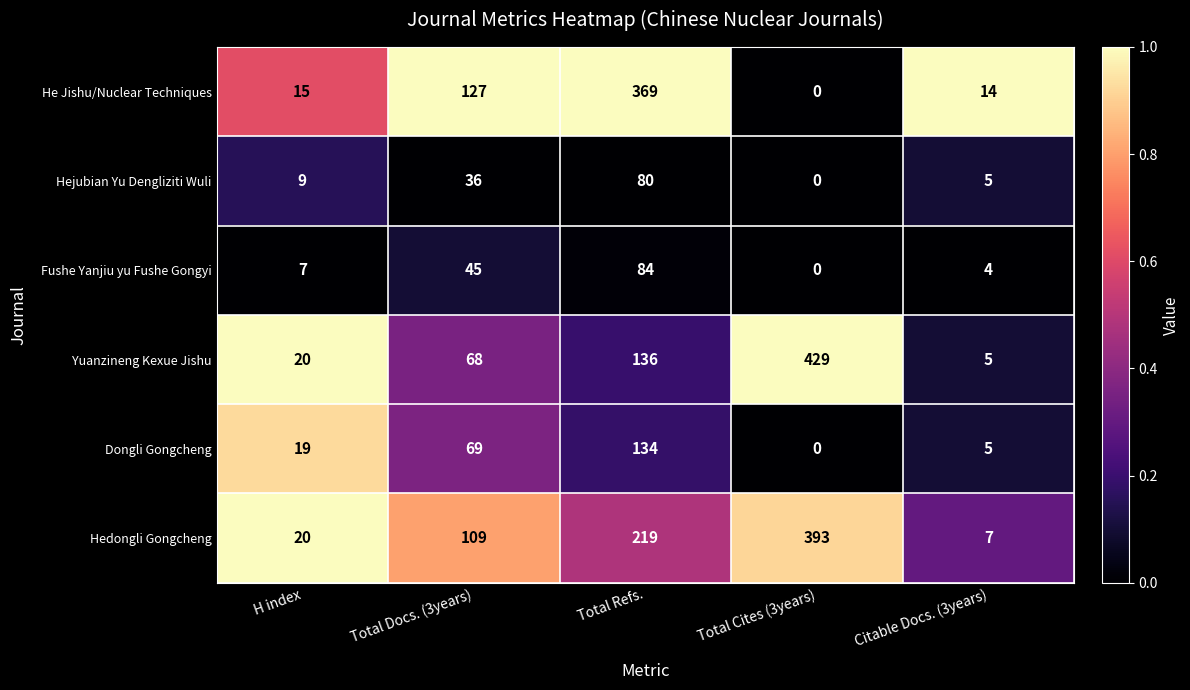

Reading left to right, transcribe all the data shown in this chart.

He Jishu/Nuclear Techniques: H index=15	Total Docs. (3years)=127	Total Refs.=369	Total Cites (3years)=0	Citable Docs. (3years)=14
Hejubian Yu Dengliziti Wuli: H index=9	Total Docs. (3years)=36	Total Refs.=80	Total Cites (3years)=0	Citable Docs. (3years)=5
Fushe Yanjiu yu Fushe Gongyi: H index=7	Total Docs. (3years)=45	Total Refs.=84	Total Cites (3years)=0	Citable Docs. (3years)=4
Yuanzineng Kexue Jishu: H index=20	Total Docs. (3years)=68	Total Refs.=136	Total Cites (3years)=429	Citable Docs. (3years)=5
Dongli Gongcheng: H index=19	Total Docs. (3years)=69	Total Refs.=134	Total Cites (3years)=0	Citable Docs. (3years)=5
Hedongli Gongcheng: H index=20	Total Docs. (3years)=109	Total Refs.=219	Total Cites (3years)=393	Citable Docs. (3years)=7